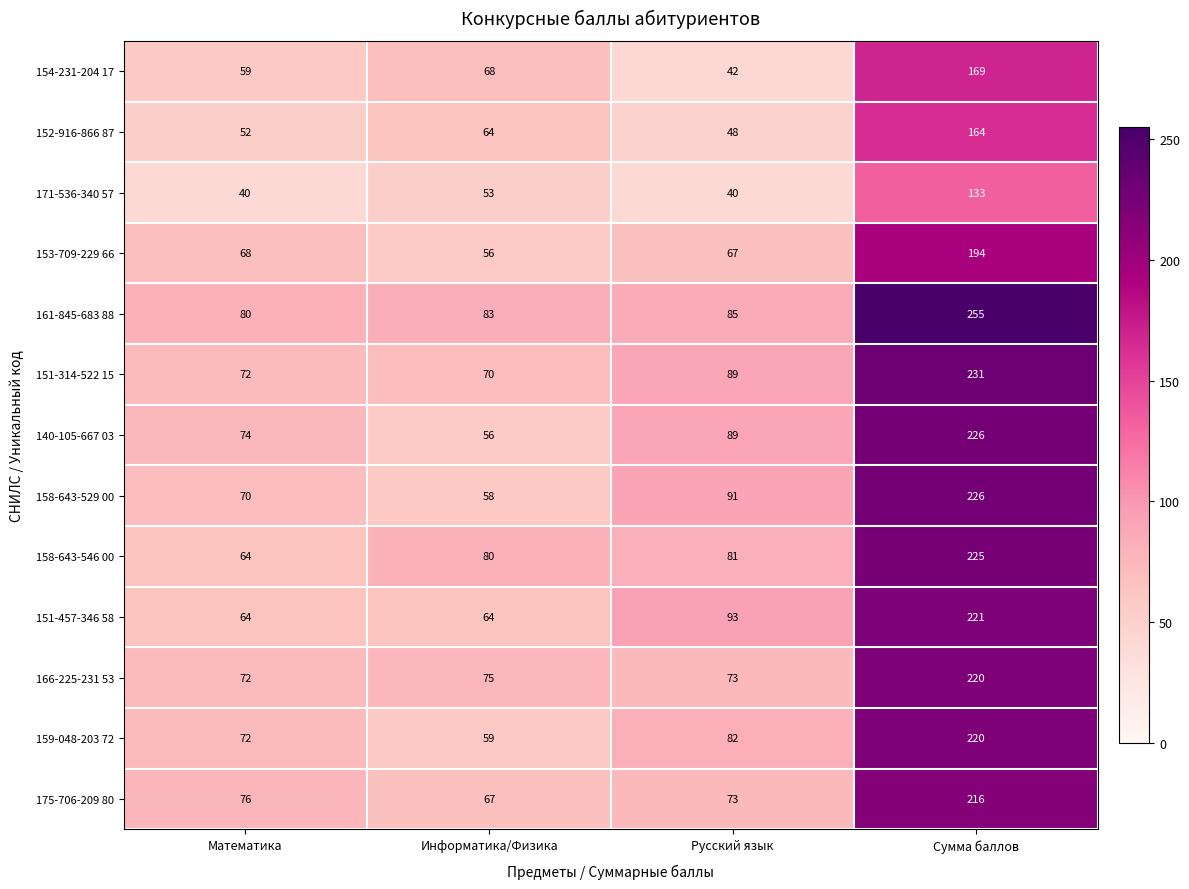

At which category is the sum across all series the highest?

Сумма баллов